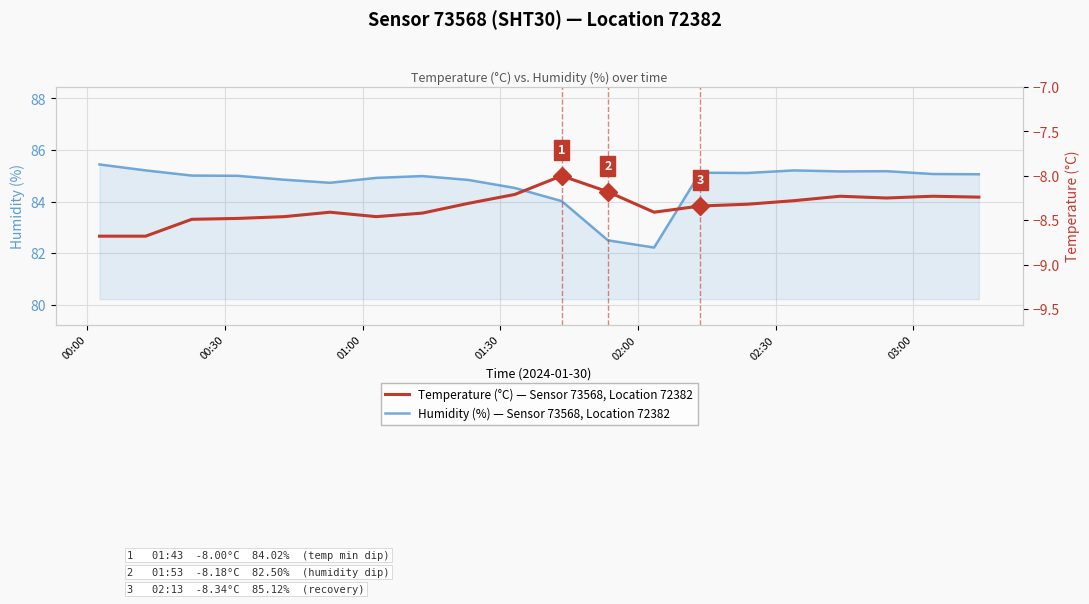

What is the label of the 17th point from the right?

01:30